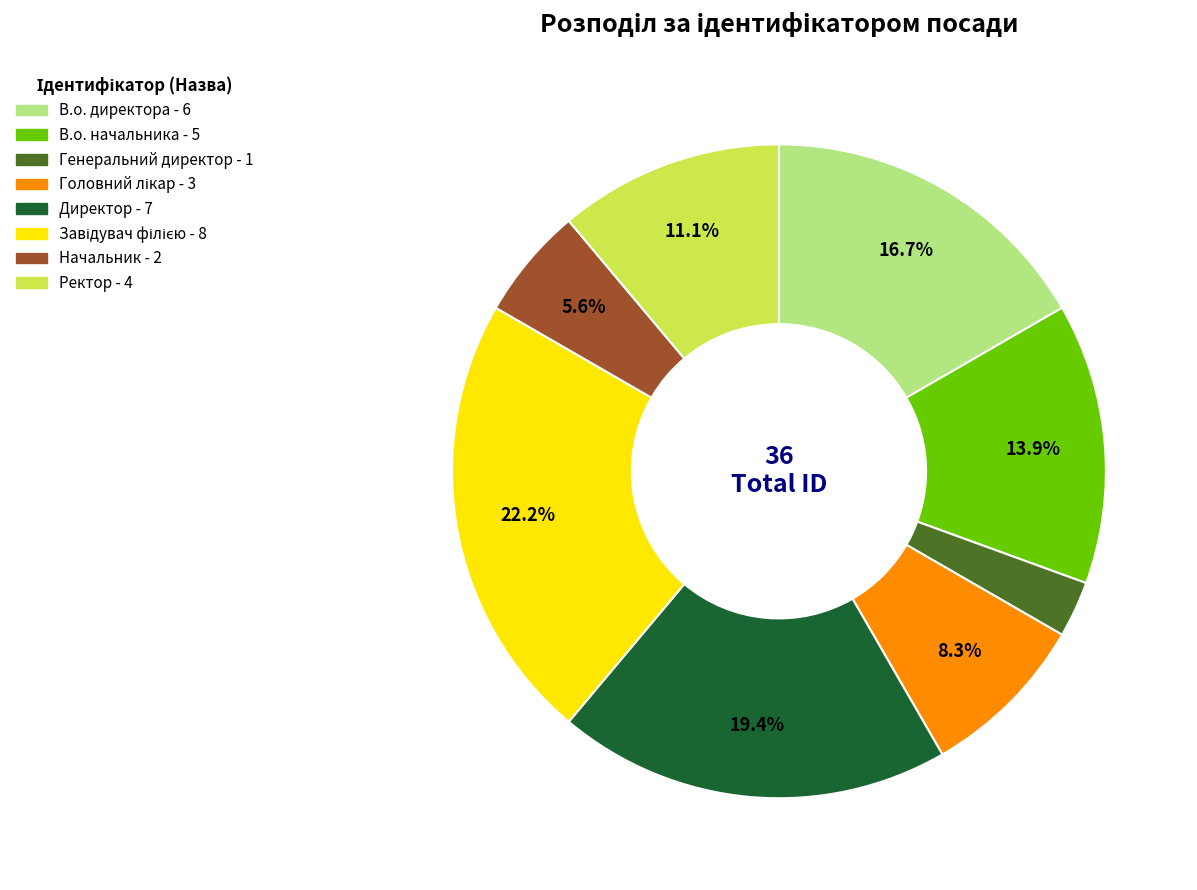

How many segments does this pie chart have?

8